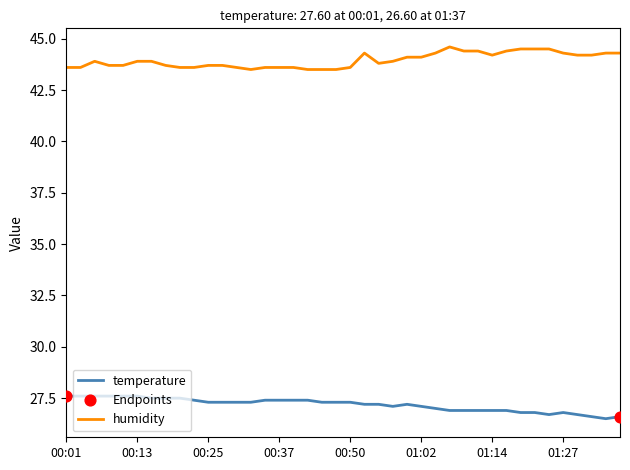

What is the difference between the maximum and minimum values in the humidity series?

1.1